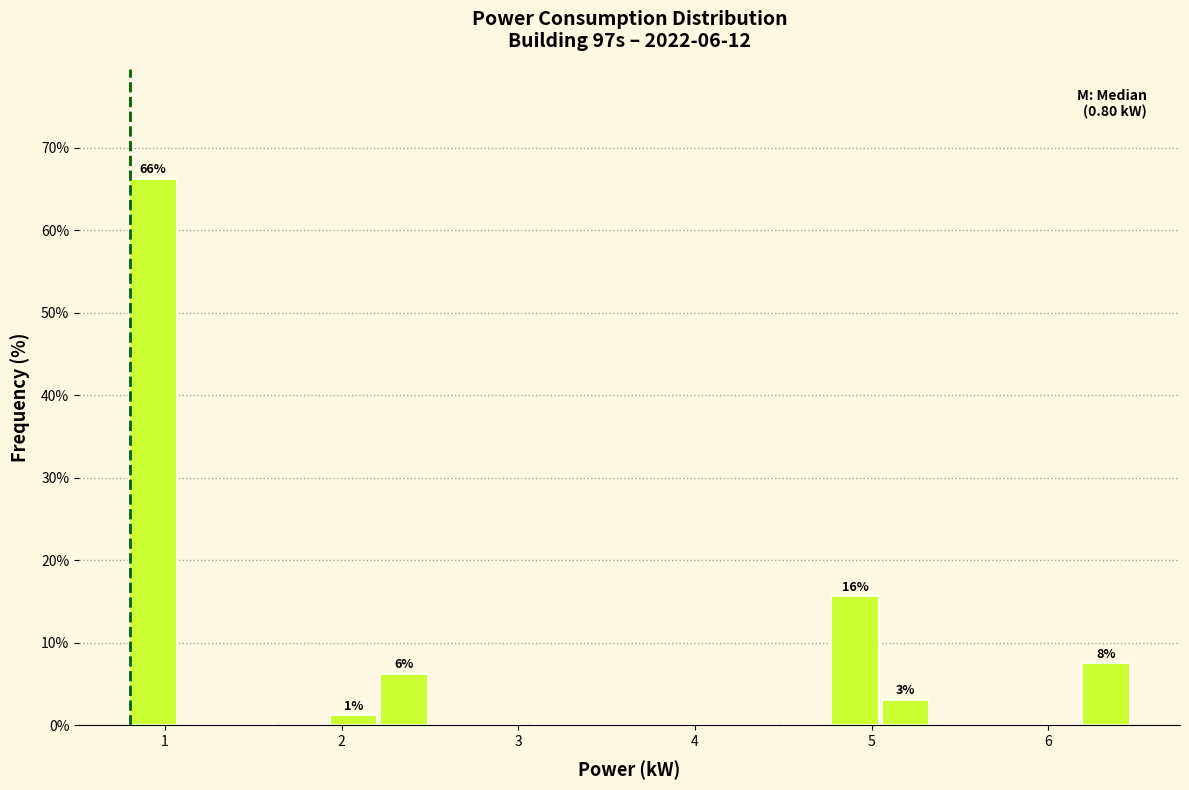

Around what value on the x-axis is the tallest bar? Give the approximate position of its centre, as read against the axis.

0.9